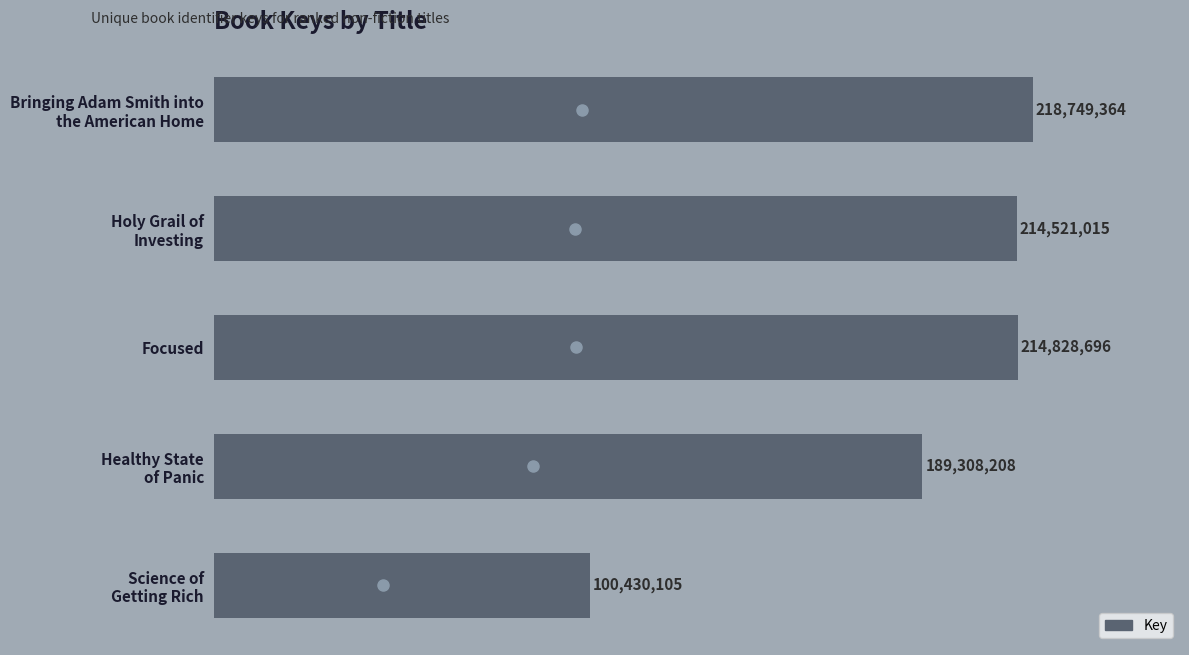

What is the difference between the maximum and second lowest values?

29441156